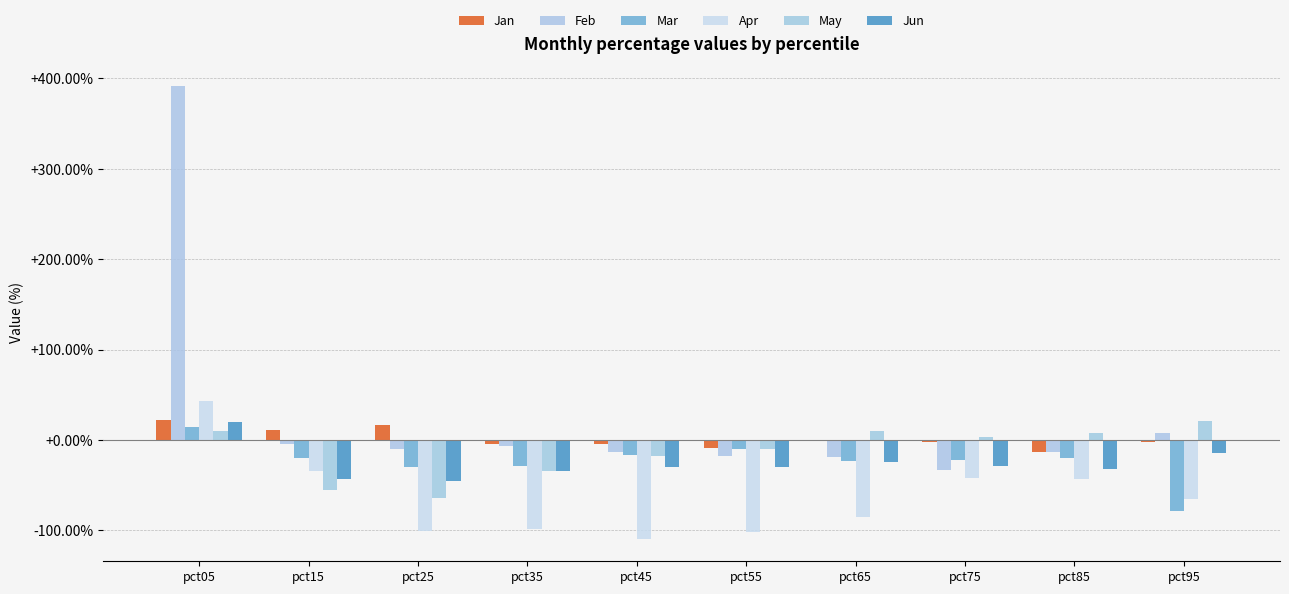

Which series has the largest total across all categories?

Feb